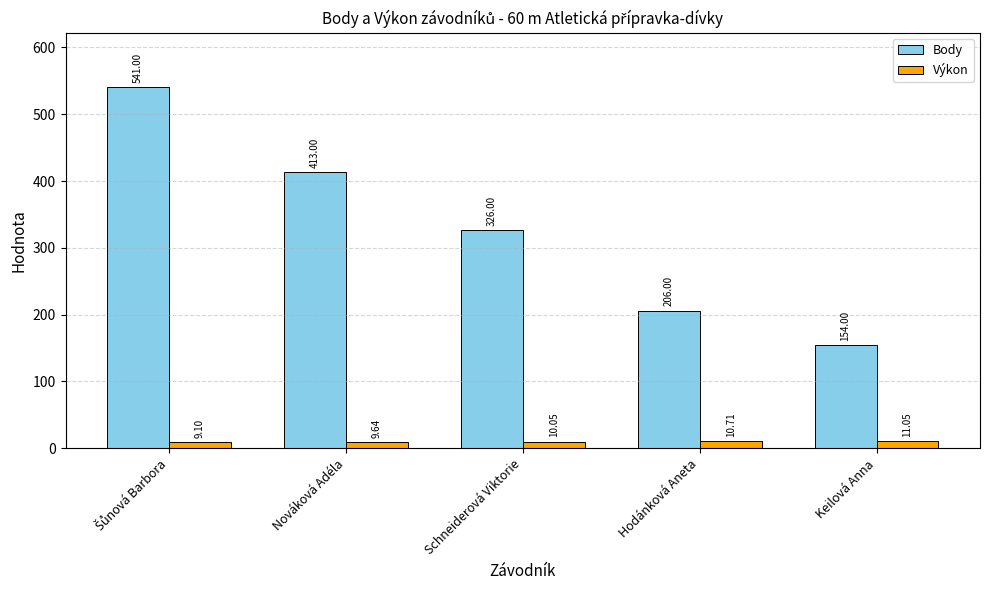

What is the difference between the maximum and second lowest values in the Výkon series?

1.4